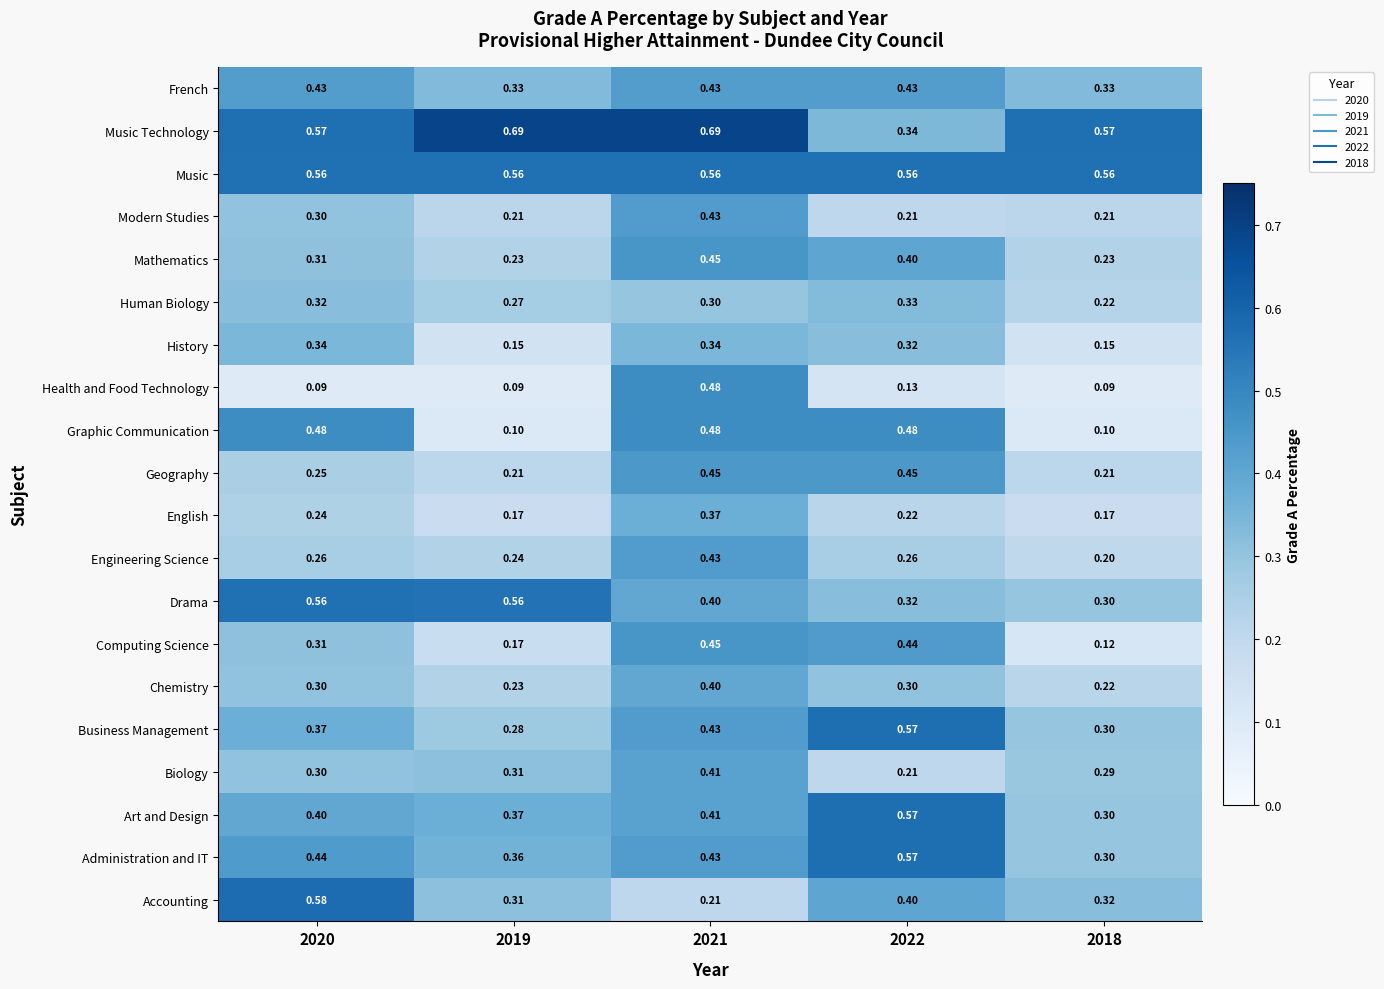

Which series has the largest total across all categories?

Music Technology